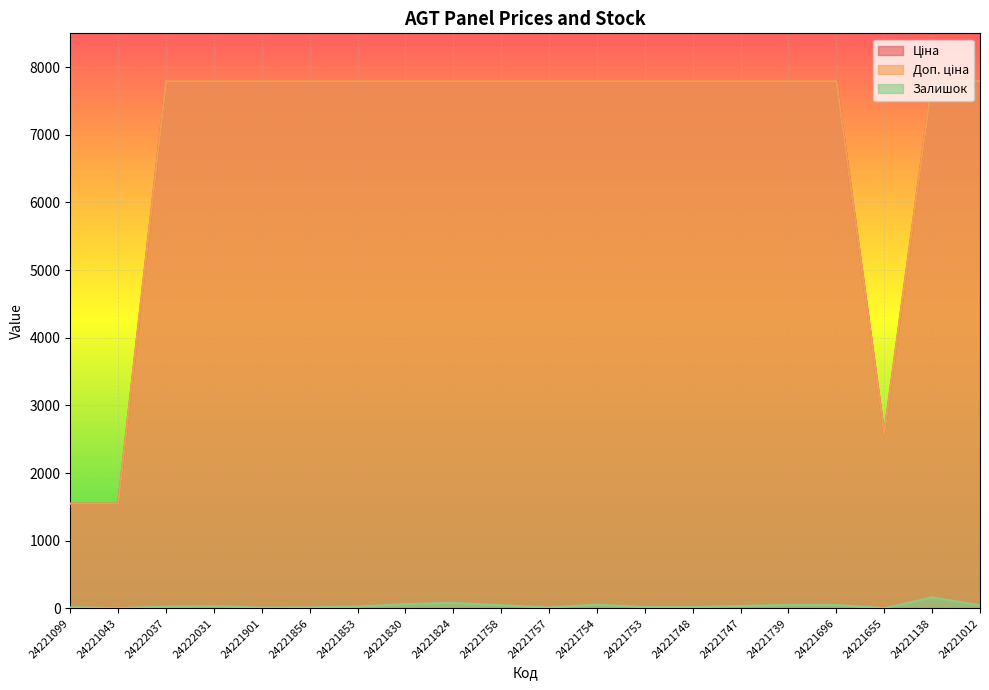

Which label corresponds to the largest value in the chart?

24222037